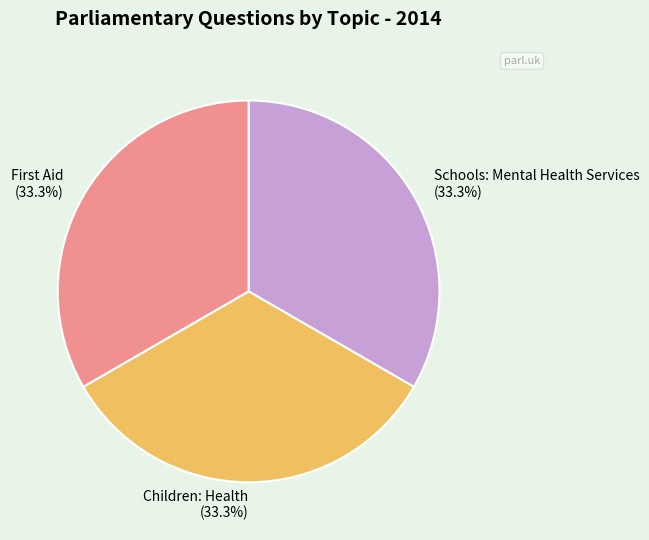

True or false: Schools: Mental Health Services accounts for 48% of the total.

False